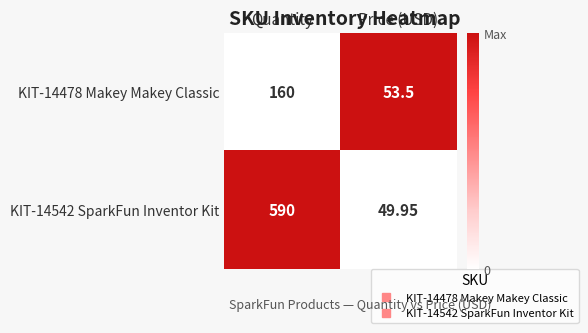

At which category is the sum across all series the highest?

Quantity